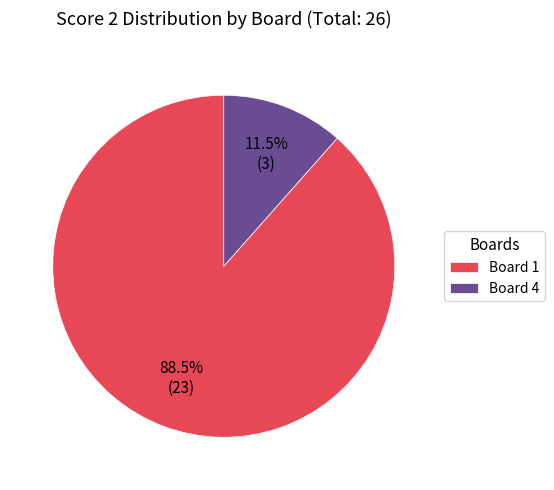

How many slices are in this pie chart?

2